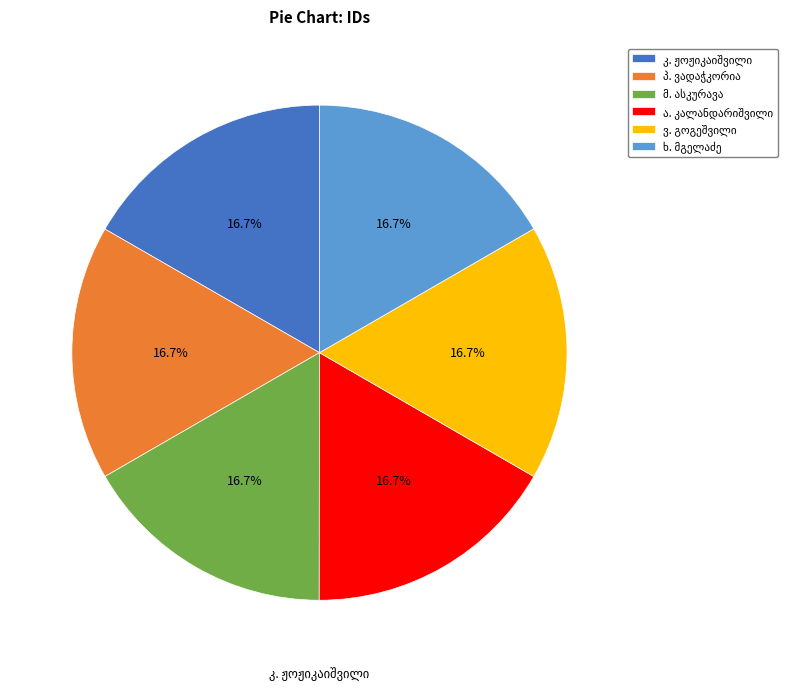

How many slices are in this pie chart?

6